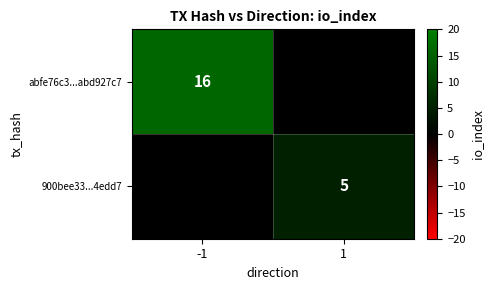

The value of 900bee33...4edd7 at 1 is 2. True or false?

False